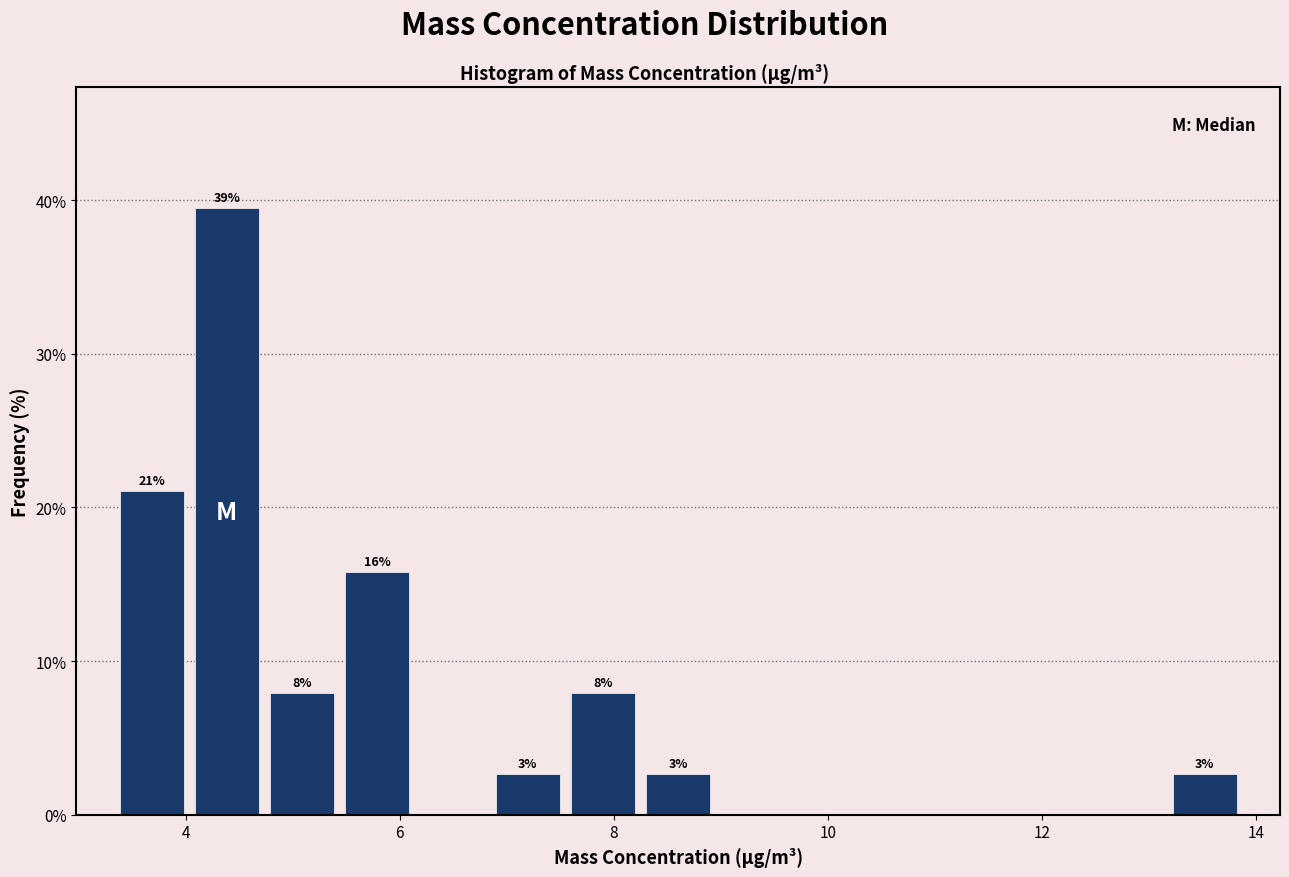

Read against the x-axis, roughly where is the centre of the tallest bar?

4.4